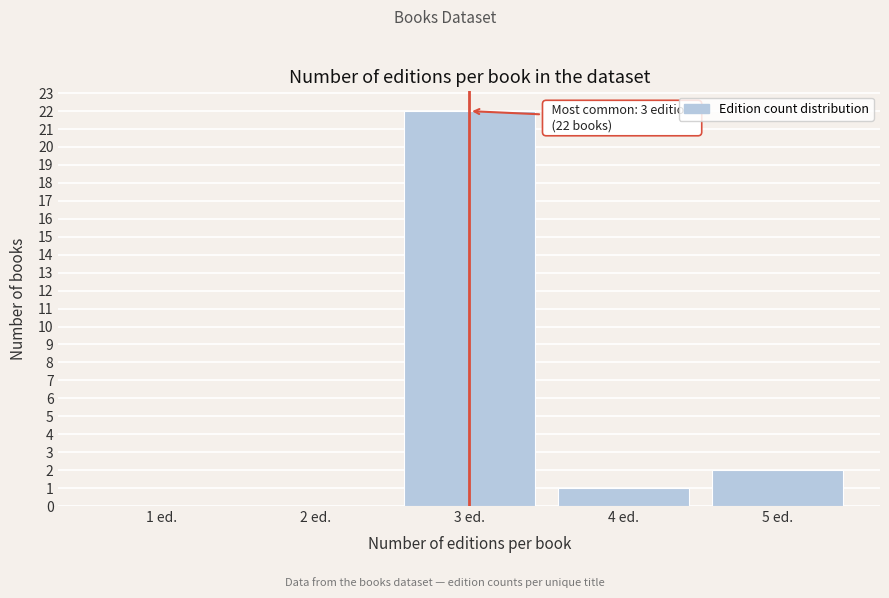

Over which range of the x-axis is the bar tallest?

2.5 to 3.5